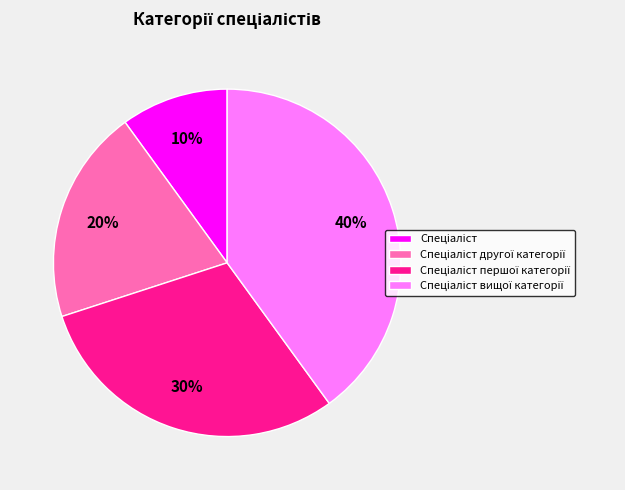

Is there any slice that represents more than half of the pie?

No